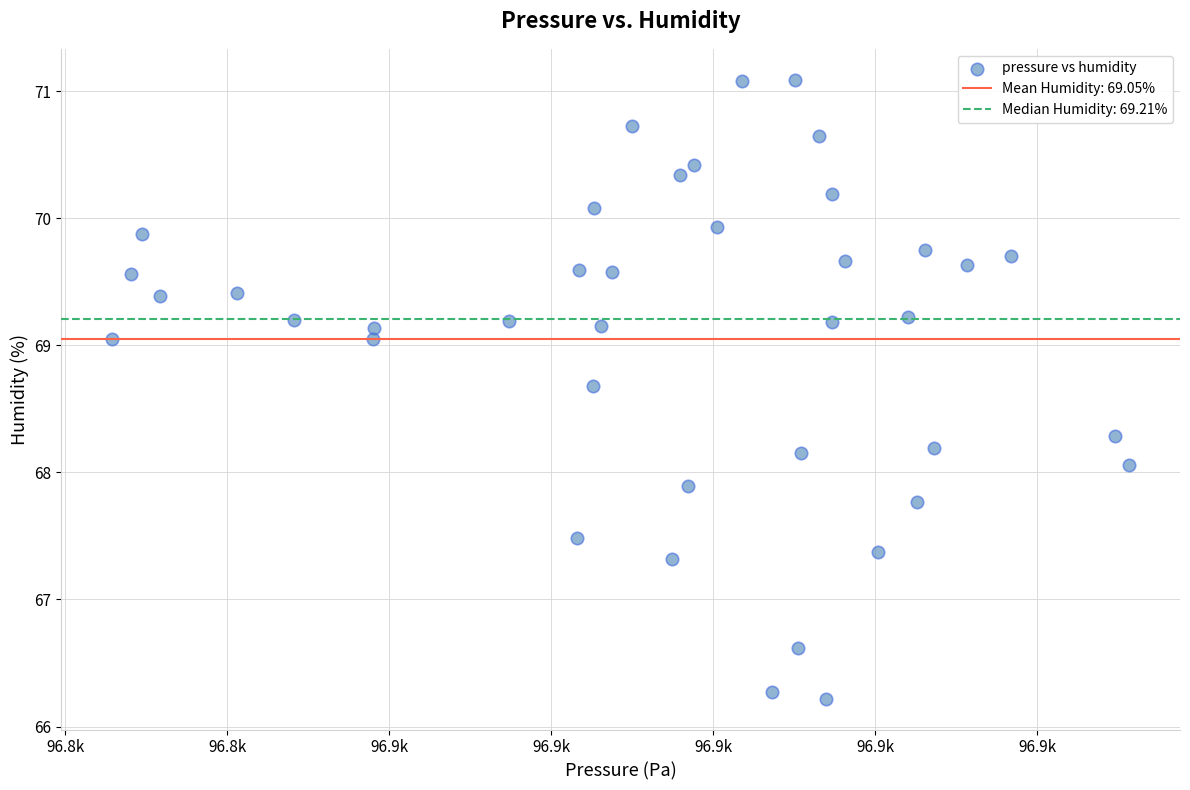

What is the range of Y values (max minus min)?

4.9